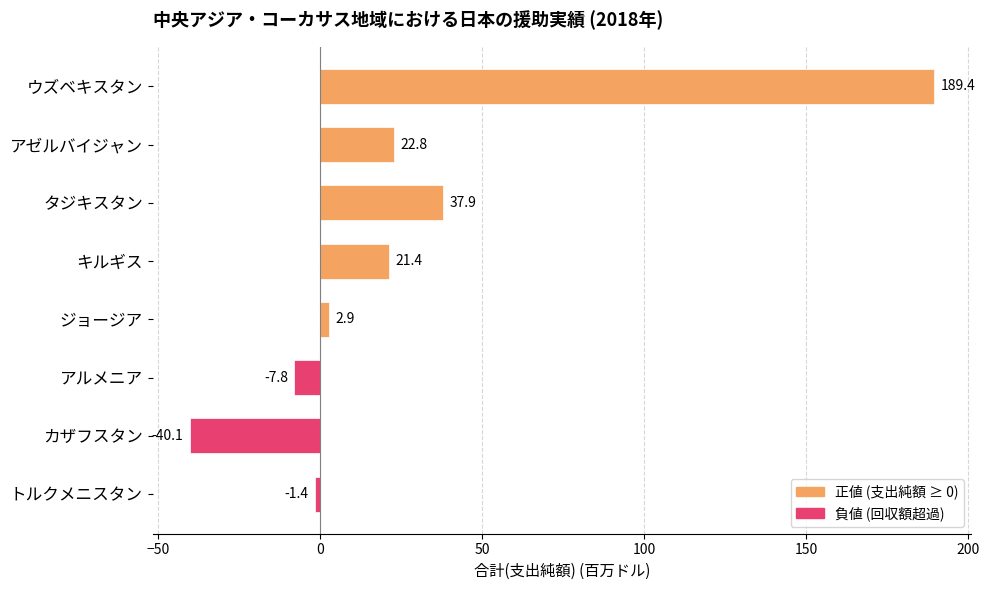

What is the difference between the values at アゼルバイジャン and ウズベキスタン?

166.6